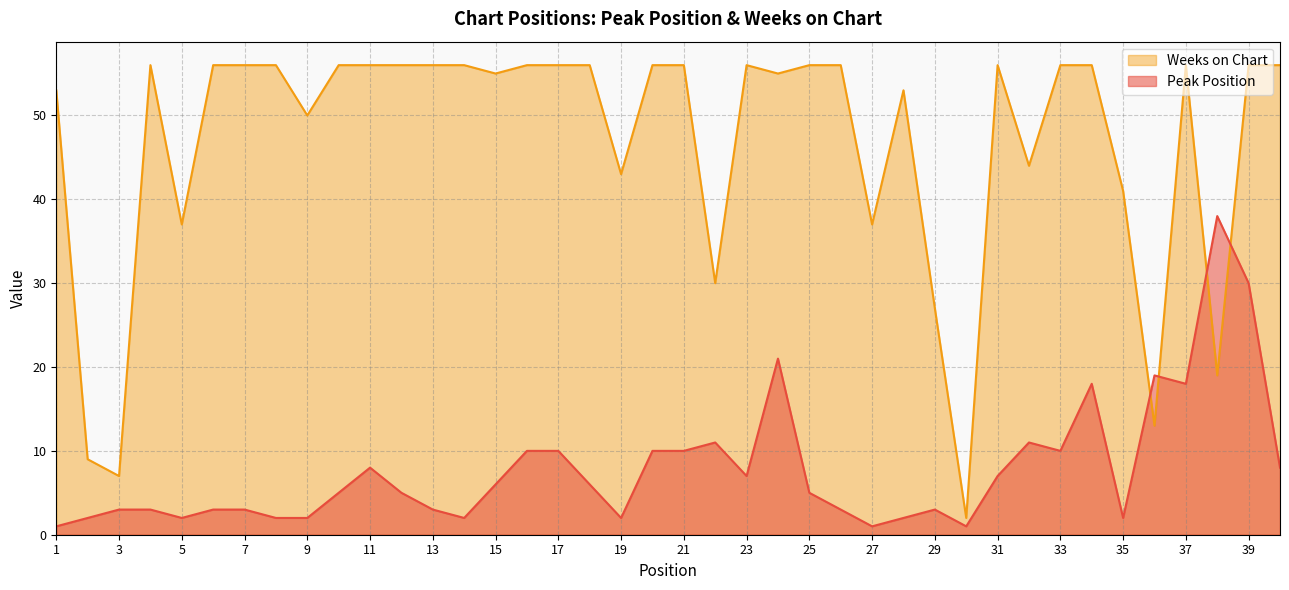

What is the sum of all Weeks on Chart values?

1863